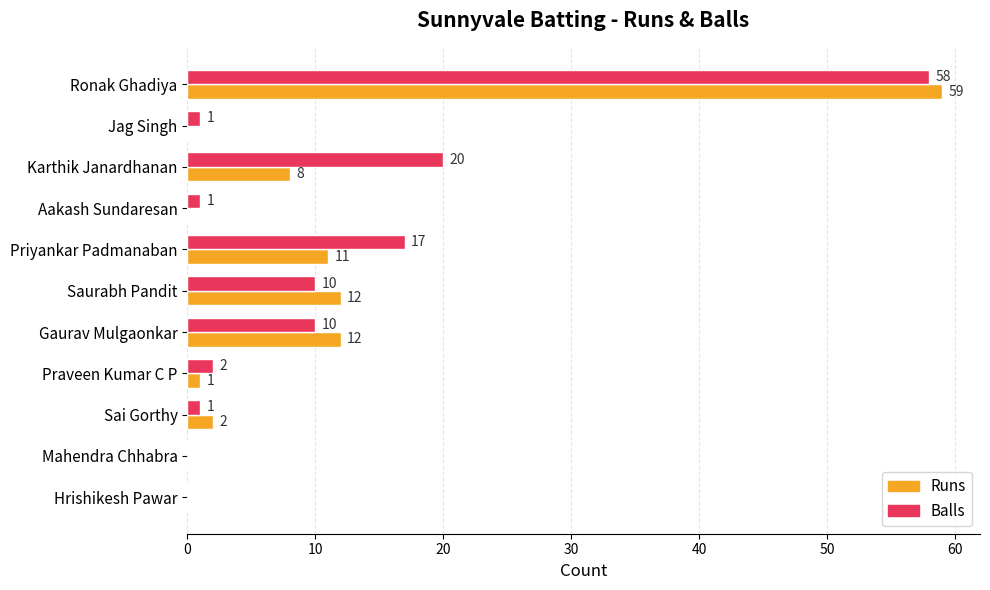

Between Ronak Ghadiya and Mahendra Chhabra, which series saw the biggest shift?

Runs